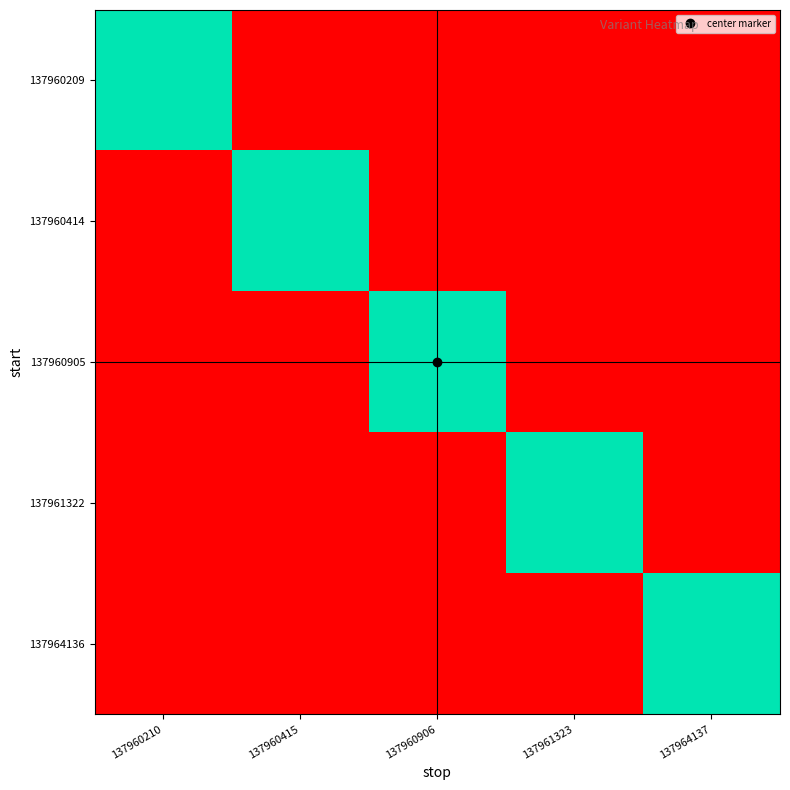

Rank the series by their average value, from lowest to highest.

137960209, 137960414, 137960905, 137961322, 137964136